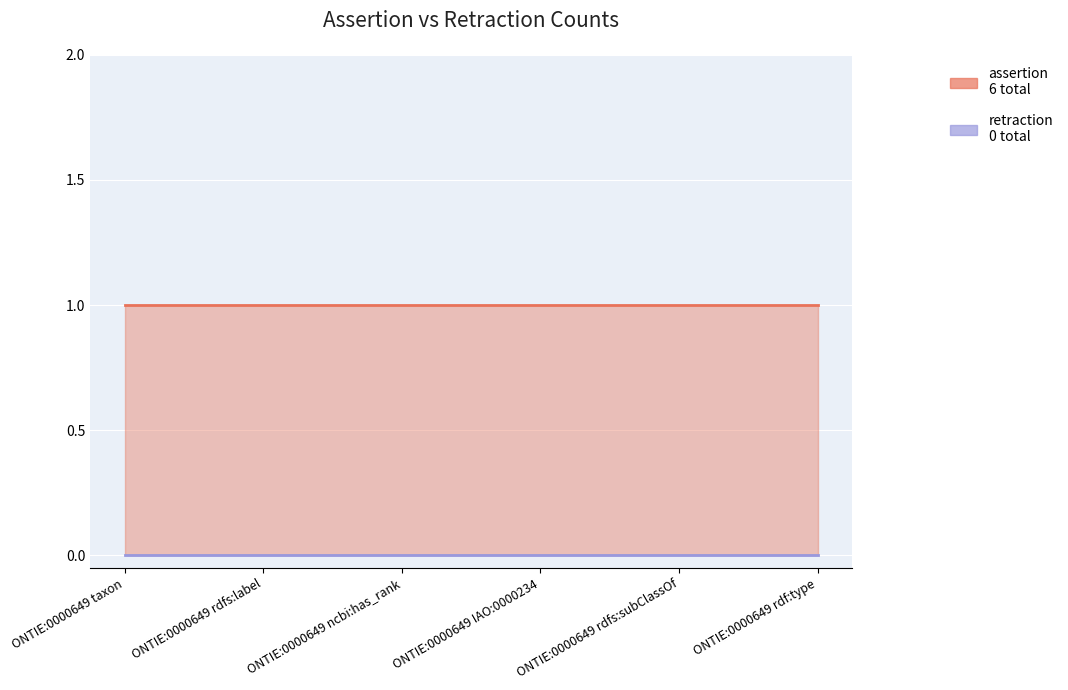

True or false: assertion has more than 0 interior local peaks.

False